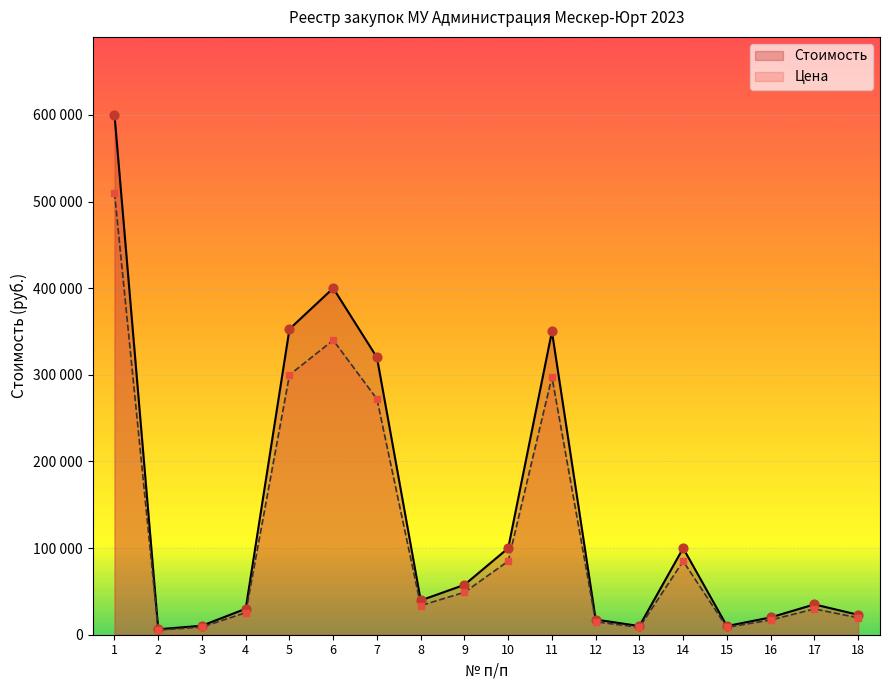

Which series has the largest Y range (max minus min)?

Стоимость